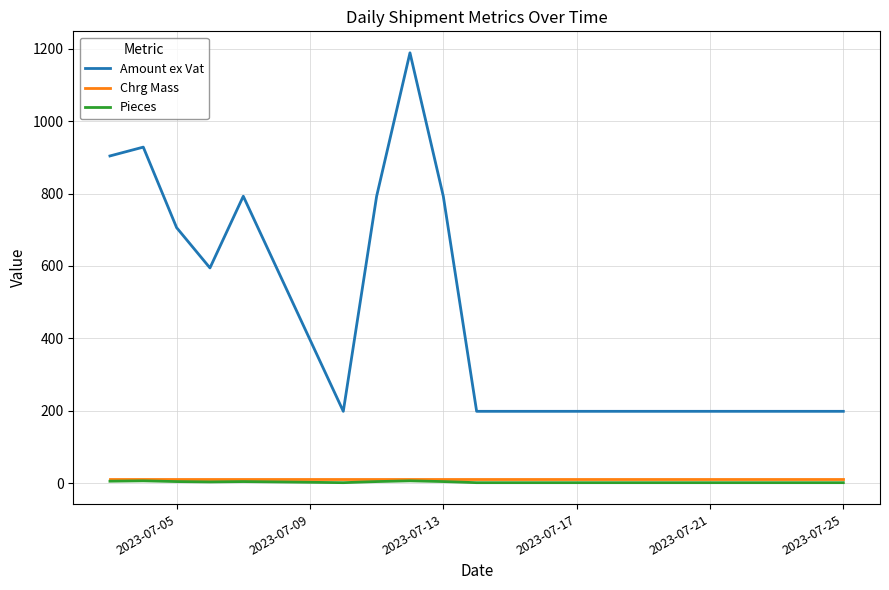

Is this an area chart (filled region under the line)?

No